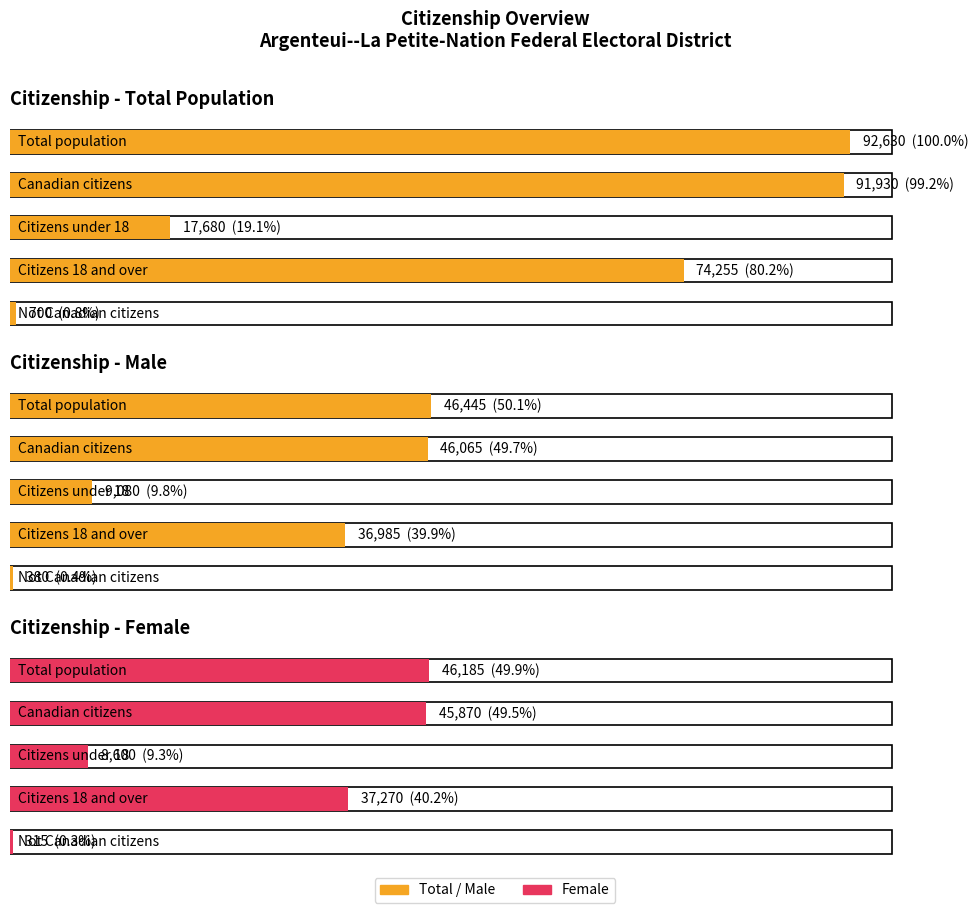

How many data points does each series have?

5